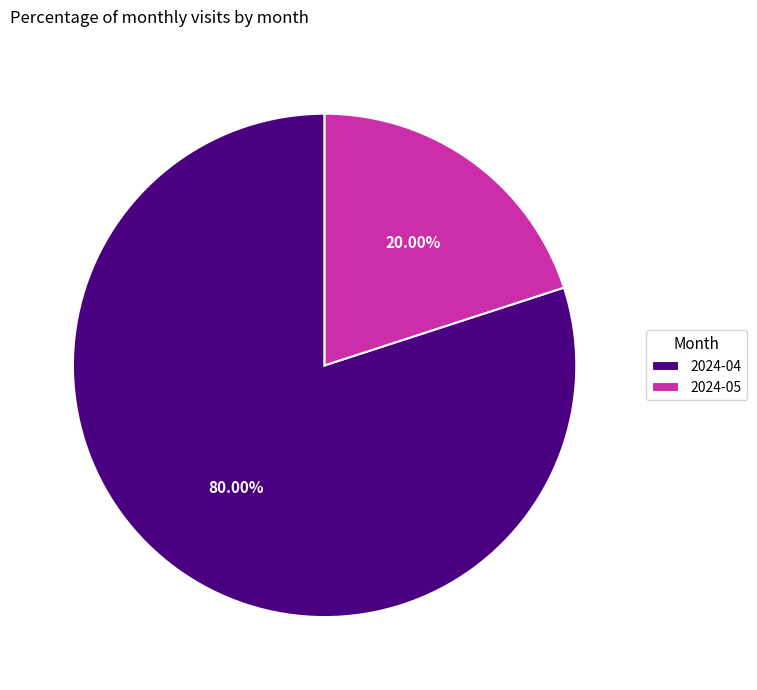

What percentage is the 2024-05 slice, to the nearest percent?

20%